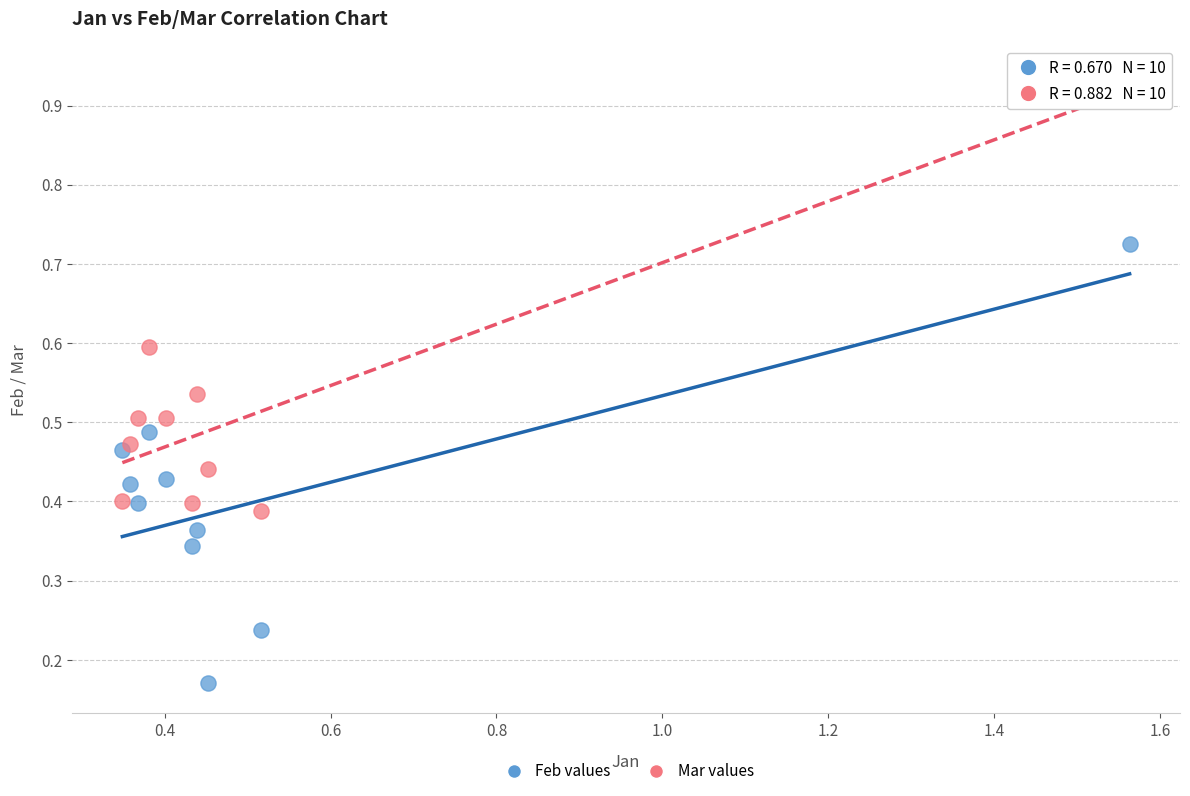

What is the X range (max minus min) for the scatter plot?

1.2